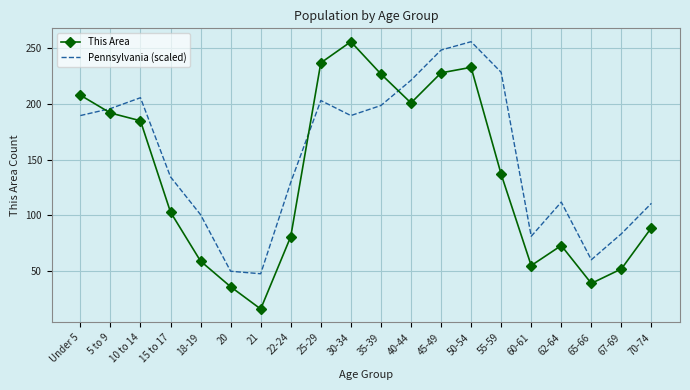

Which series has the largest total across all categories?

Pennsylvania (scaled)